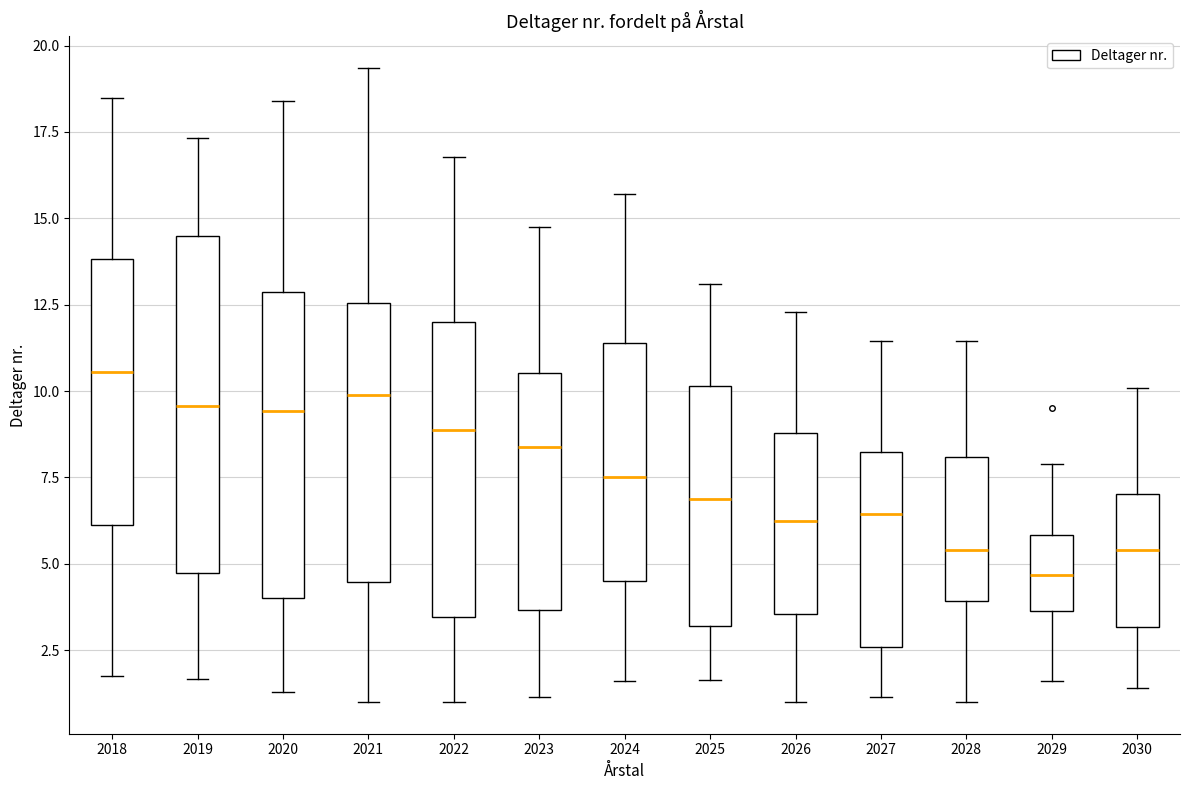

Reading left to right, read every box against the y-axis: the position of its median line, the range the box covers, and the ends of its whiskers. The values are not printed on the chart, so give them approximately, as read against the axis.

2018: median 10.5, box 6.0 to 14.0, whiskers 1.5 to 18.5
2019: median 9.5, box 4.5 to 14.5, whiskers 1.5 to 17.5
2020: median 9.5, box 4.0 to 13.0, whiskers 1.5 to 18.5
2021: median 10.0, box 4.5 to 12.5, whiskers 1.0 to 19.5
2022: median 9.0, box 3.5 to 12.0, whiskers 1.0 to 17.0
2023: median 8.5, box 3.5 to 10.5, whiskers 1.0 to 15.0
2024: median 7.5, box 4.5 to 11.5, whiskers 1.5 to 15.5
2025: median 7.0, box 3.0 to 10.0, whiskers 1.5 to 13.0
2026: median 6.0, box 3.5 to 9.0, whiskers 1.0 to 12.5
2027: median 6.5, box 2.5 to 8.0, whiskers 1.0 to 11.5
2028: median 5.5, box 4.0 to 8.0, whiskers 1.0 to 11.5
2029: median 4.5, box 3.5 to 6.0, whiskers 1.5 to 8.0
2030: median 5.5, box 3.0 to 7.0, whiskers 1.5 to 10.0